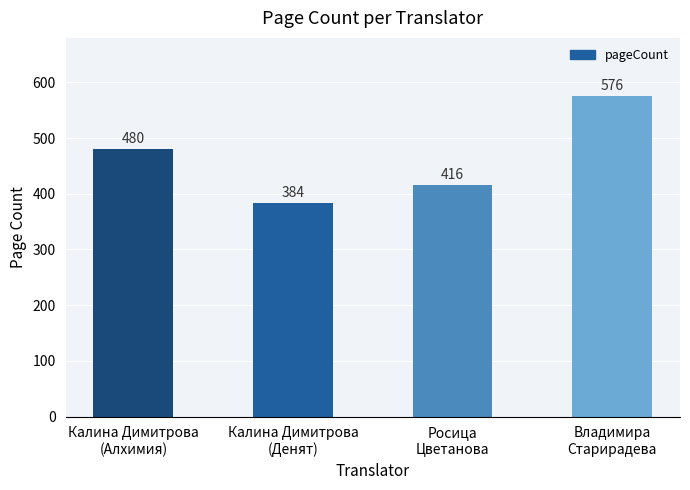

What is the minimum value shown in the chart?

384